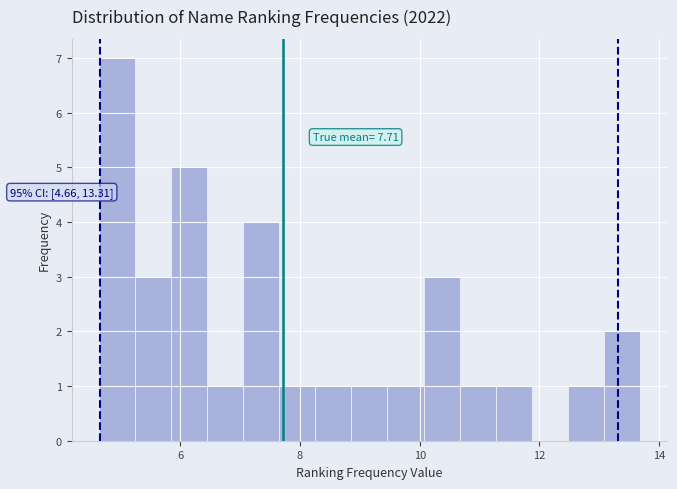

Read against the x-axis, roughly where is the centre of the tallest bar?

5.0